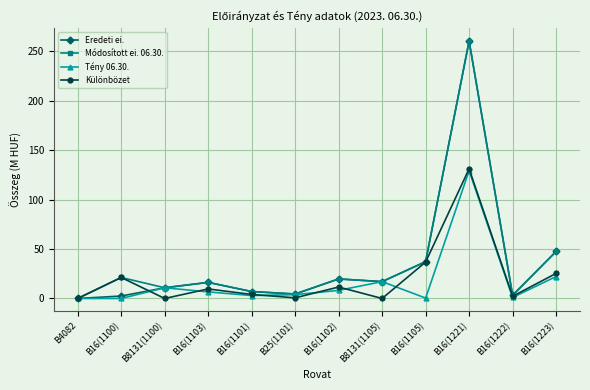

After their last crossing, which series has the higher values: Eredeti ei. or Különbözet?

Eredeti ei.